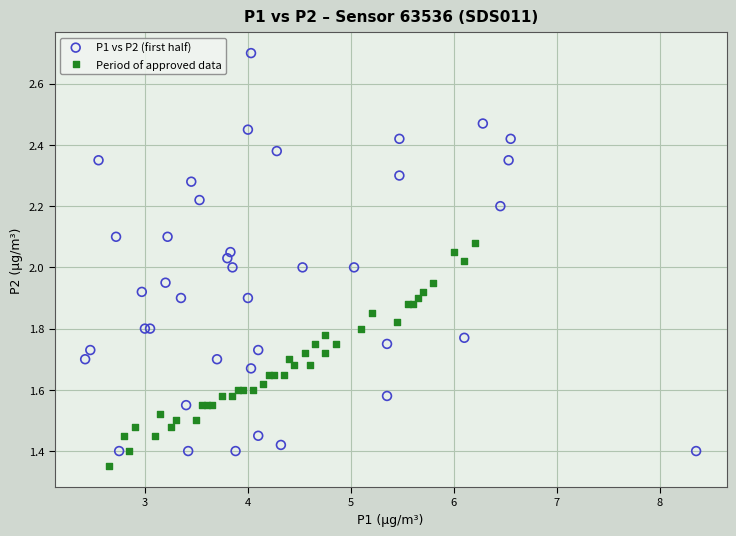

Which series contains the highest Y value?

P1 vs P2 (first half)